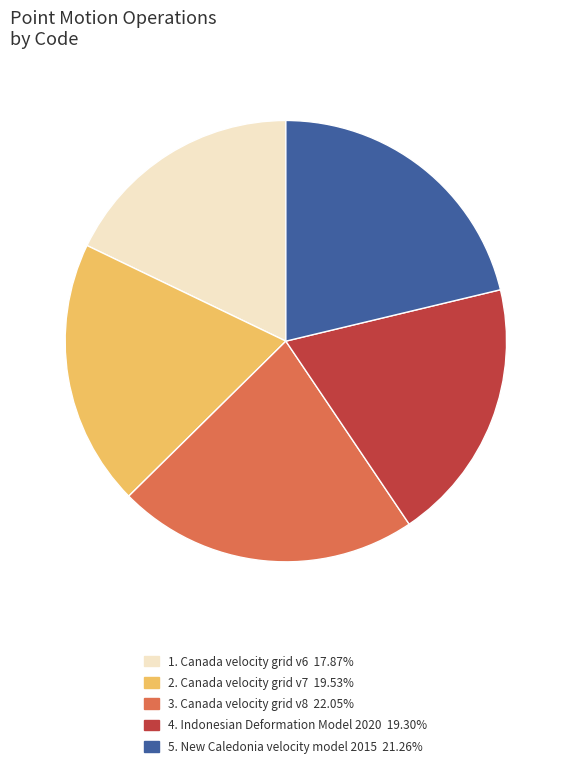

Is there any slice that represents more than half of the pie?

No